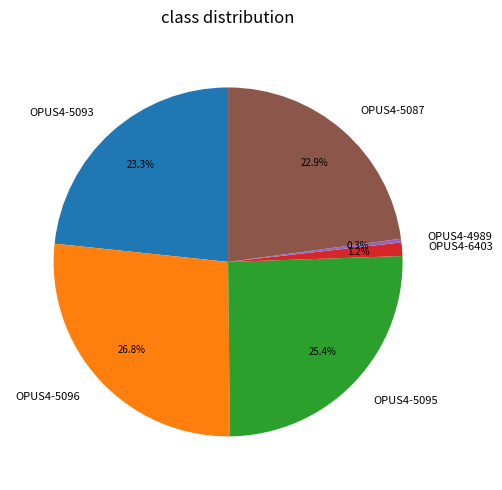

Which slice is the smallest?

OPUS4-4989